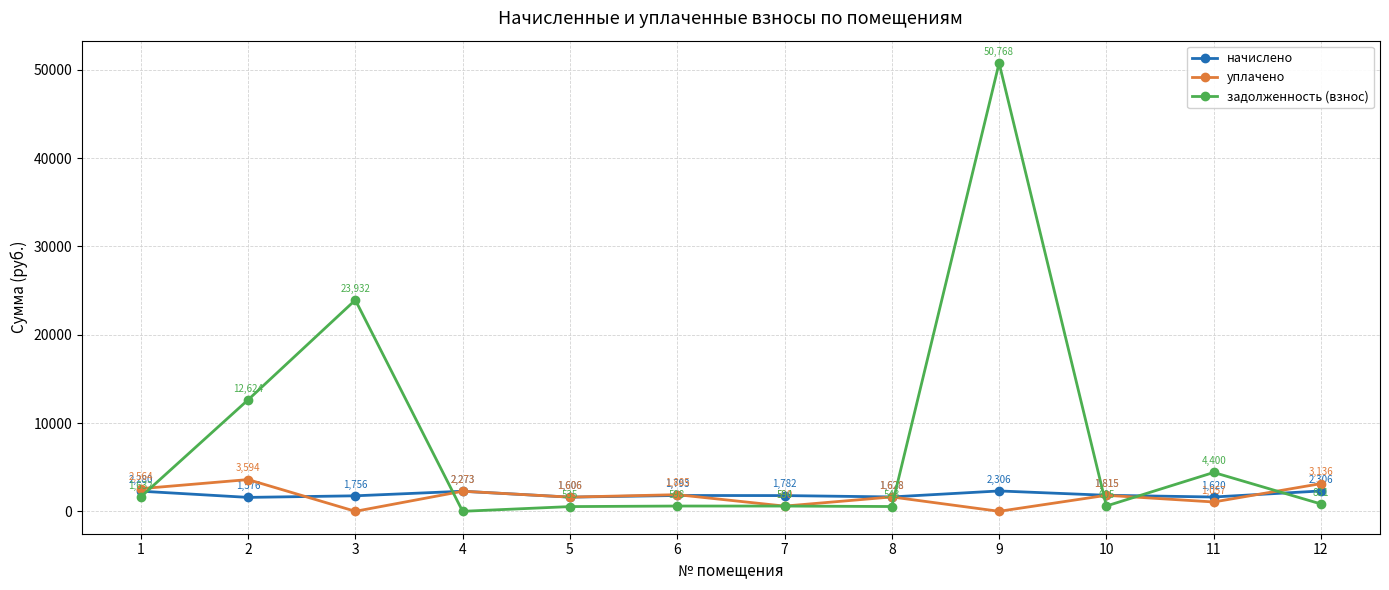

True or false: начислено has a value of 1627.7 at 8.

True